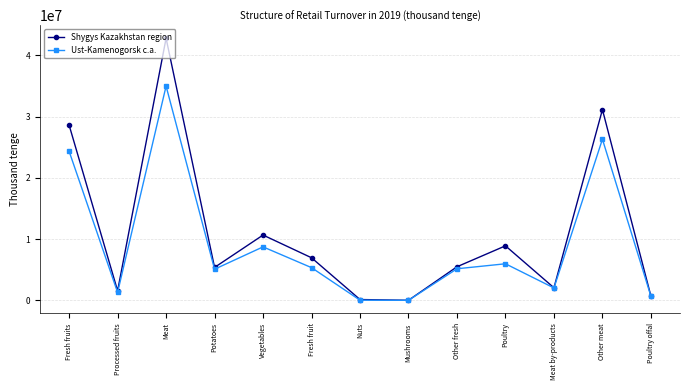

Is this an area chart (filled region under the line)?

No